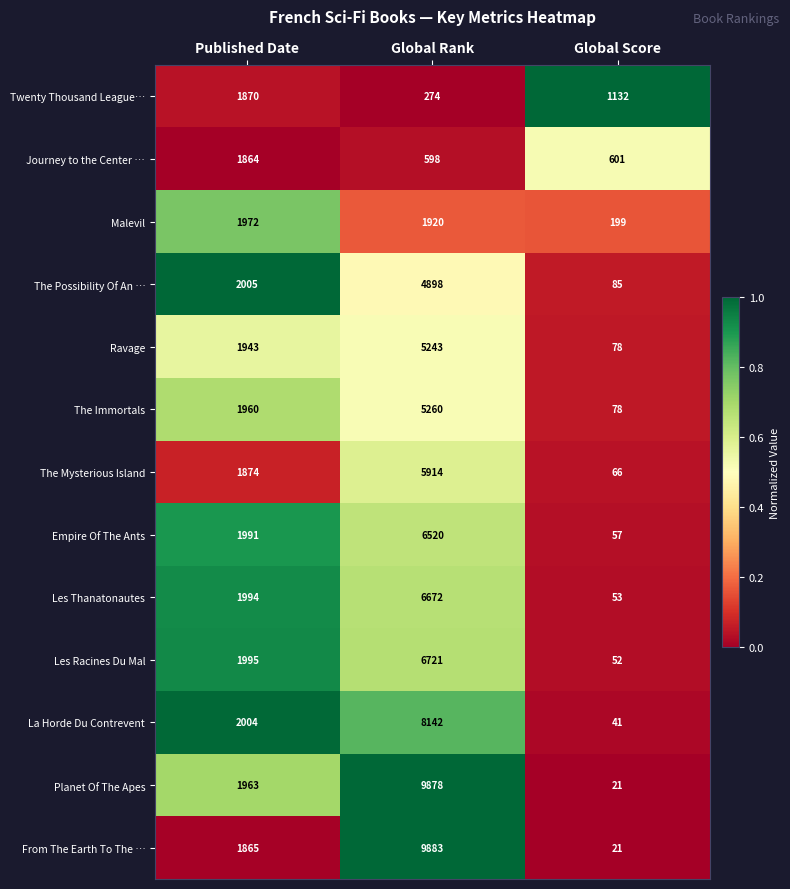

Which series has the largest range (max minus min)?

From The Earth To The …